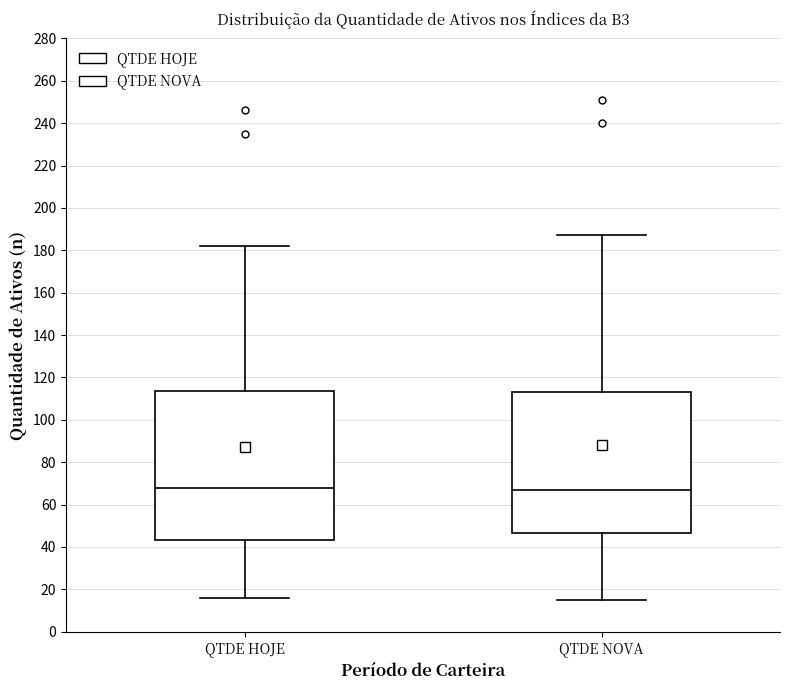

Reading left to right, read every box against the y-axis: the position of its median line, the range the box covers, and the ends of its whiskers. The values are not printed on the chart, so give them approximately, as read against the axis.

QTDE HOJE: median 68, box 44 to 114, whiskers 16 to 182
QTDE NOVA: median 68, box 46 to 114, whiskers 16 to 188